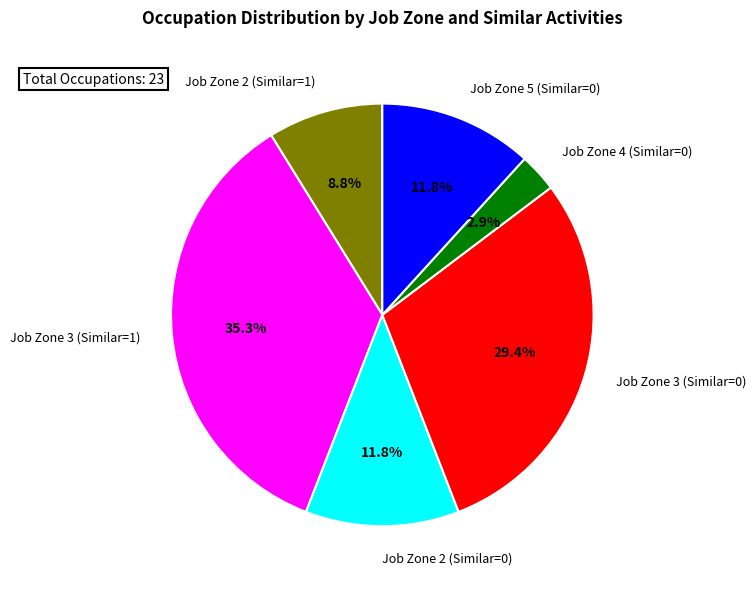

Does Job Zone 2 (Similar=1) represent more than half of the total?

No